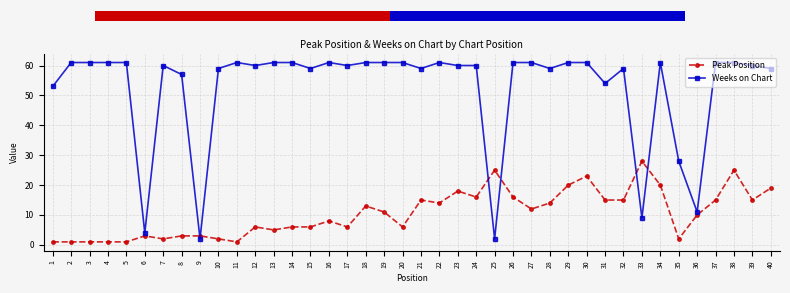

What is the sum of all Peak Position values?

423